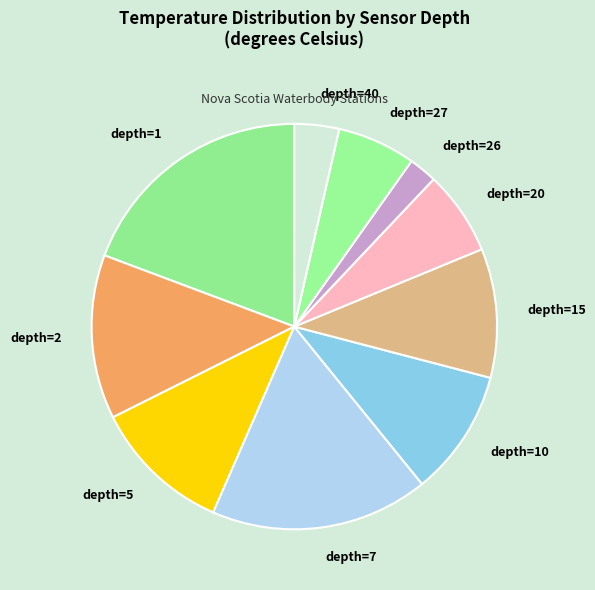

To the nearest percent, what is the average slice percentage?

10%